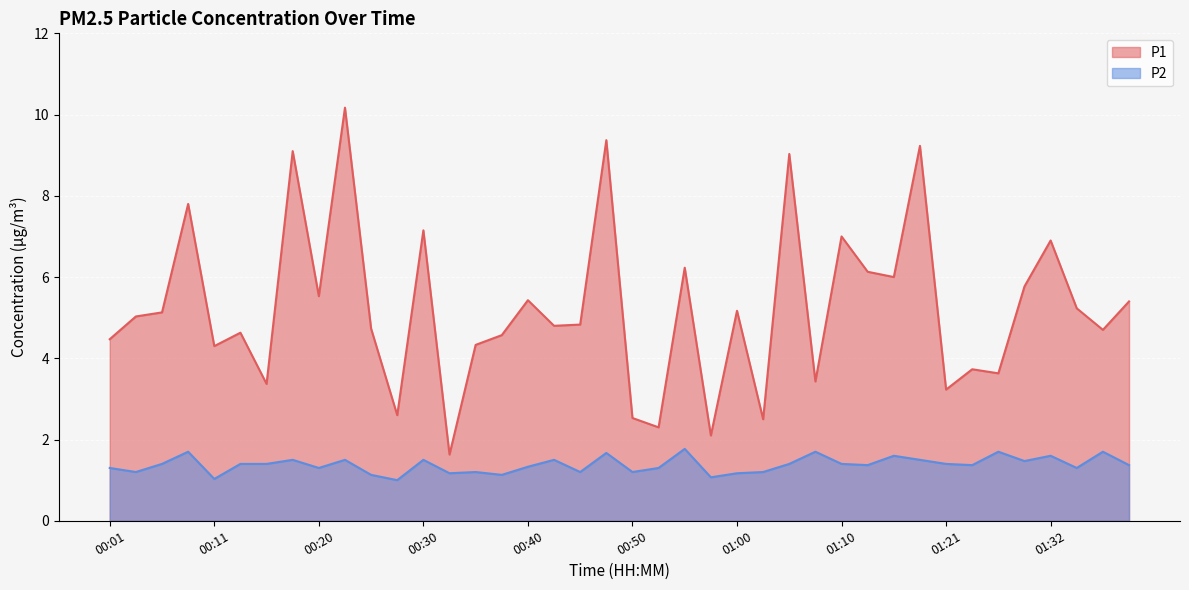

Which series has the largest range (max minus min)?

P1